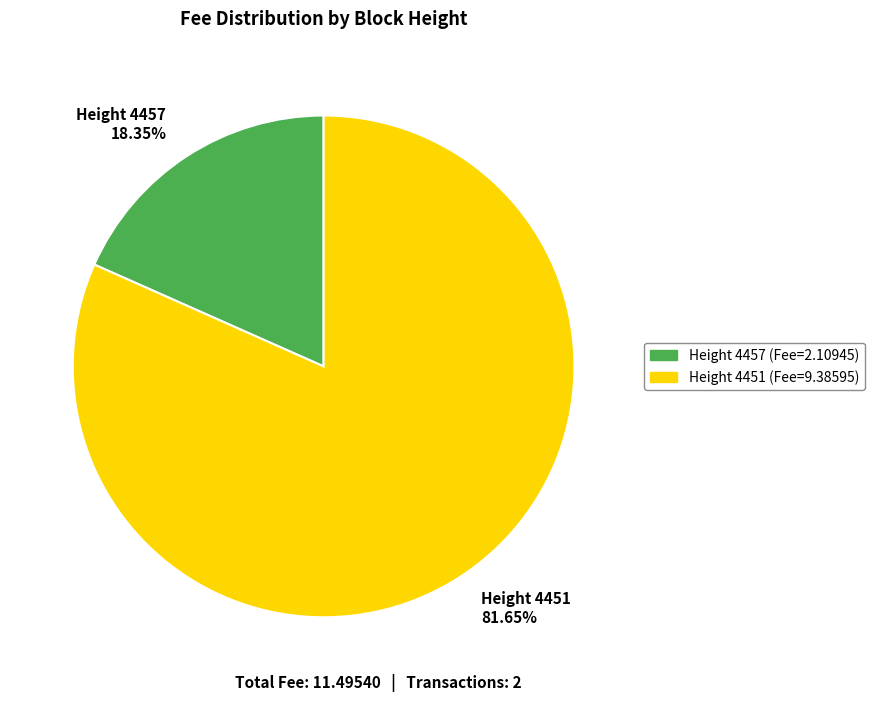

Count the number of slices in the pie.

2